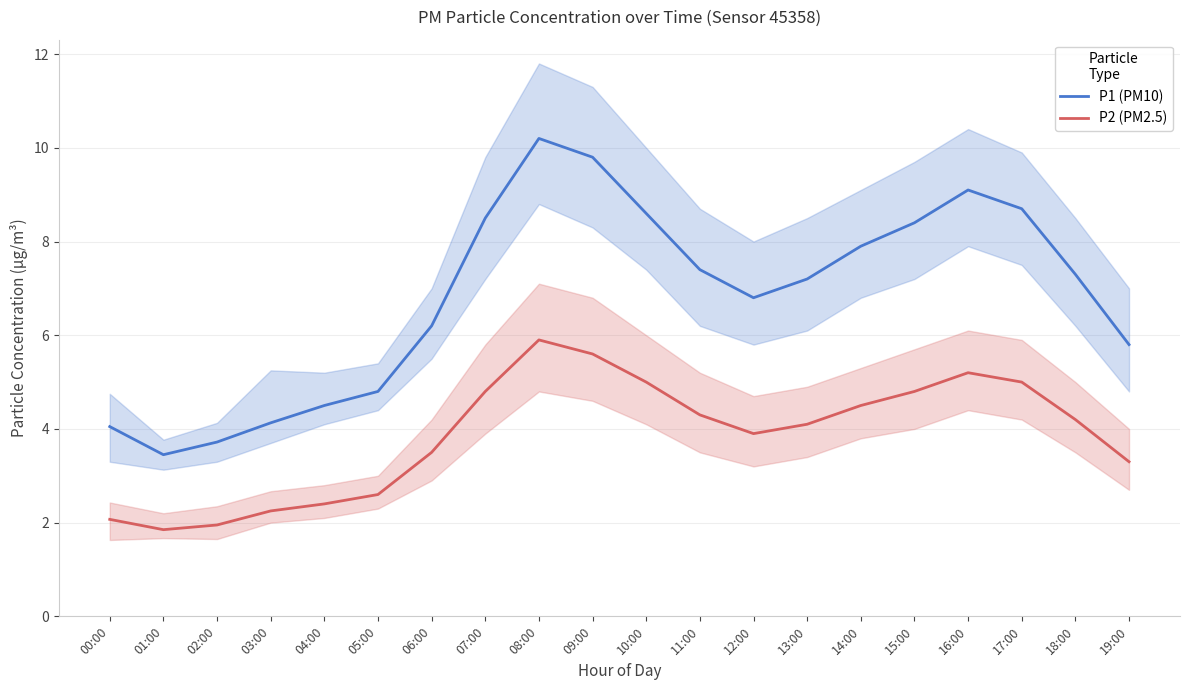

What is the value of the P1 (PM10) point at the 15th from the left?

7.9